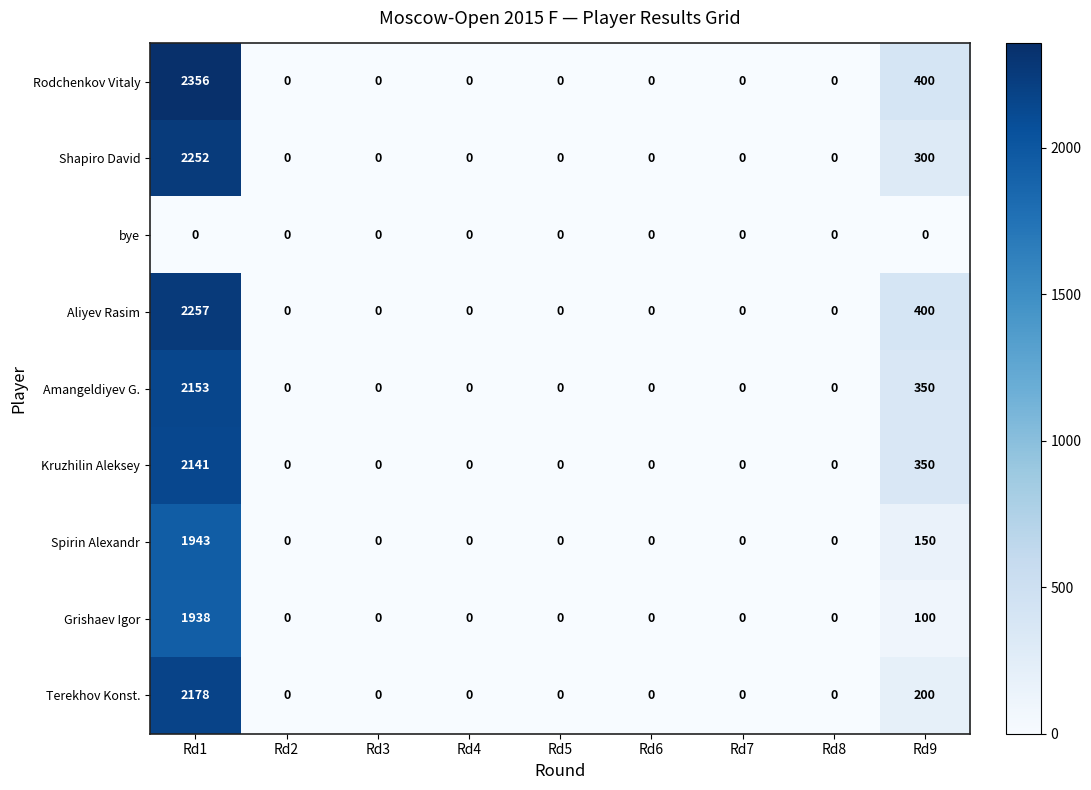

How many distinct data groups are displayed?

9